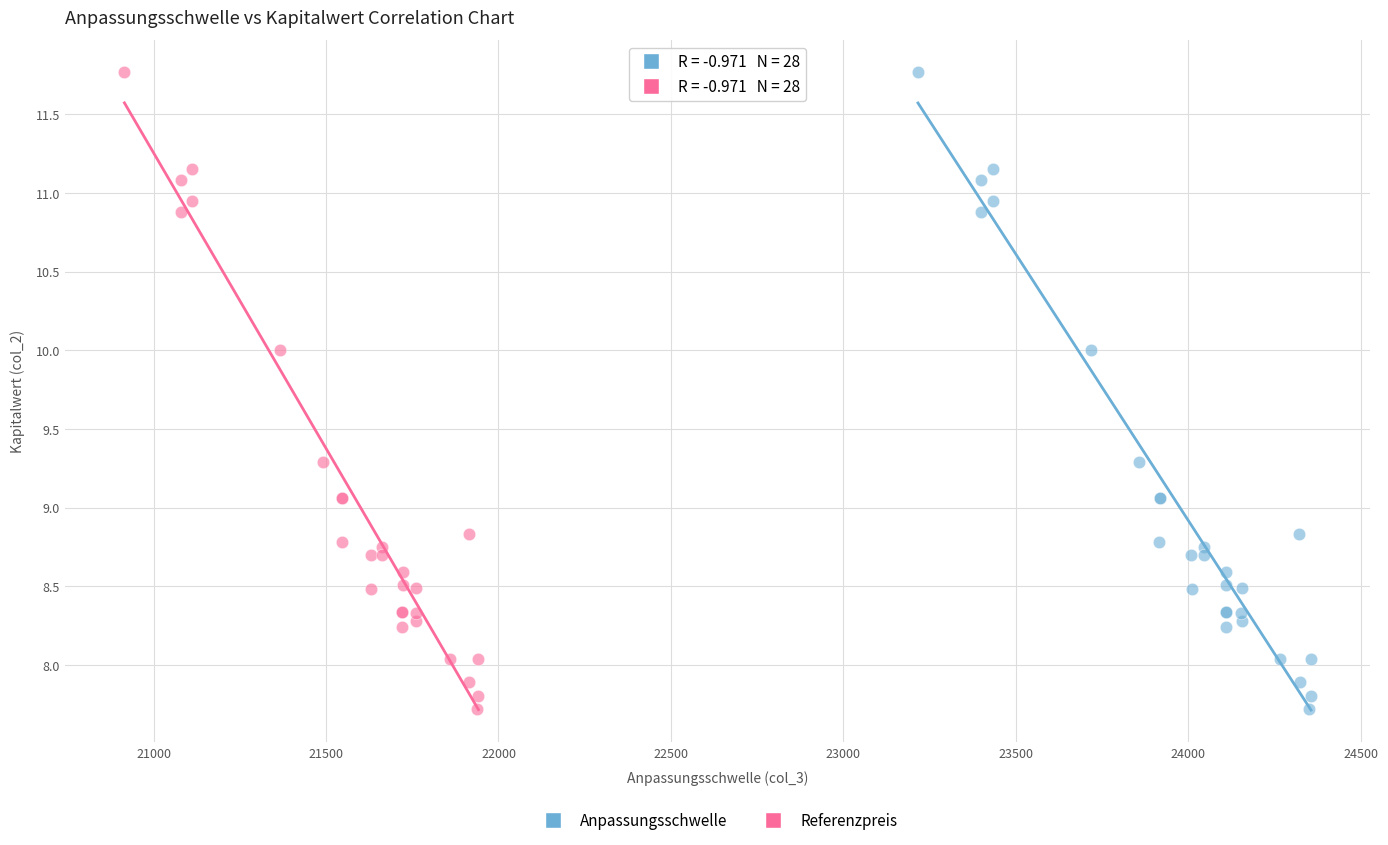

What are all the series names shown in the legend?

Anpassungsschwelle, Referenzpreis